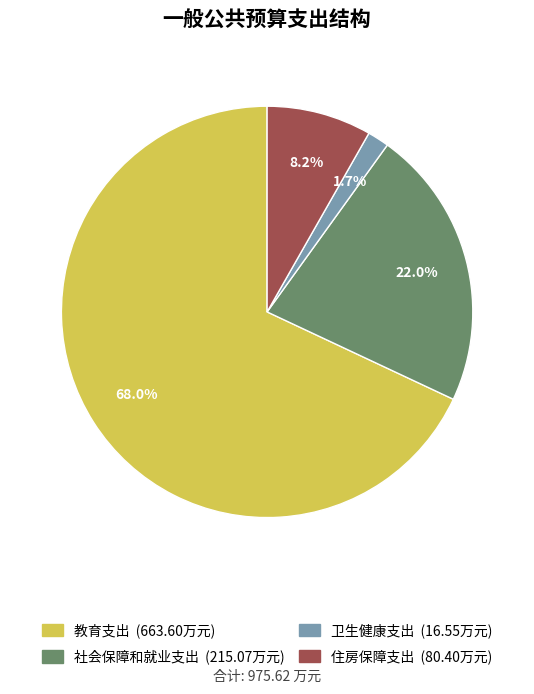

Does 社会保障和就业支出 represent more than half of the total?

No